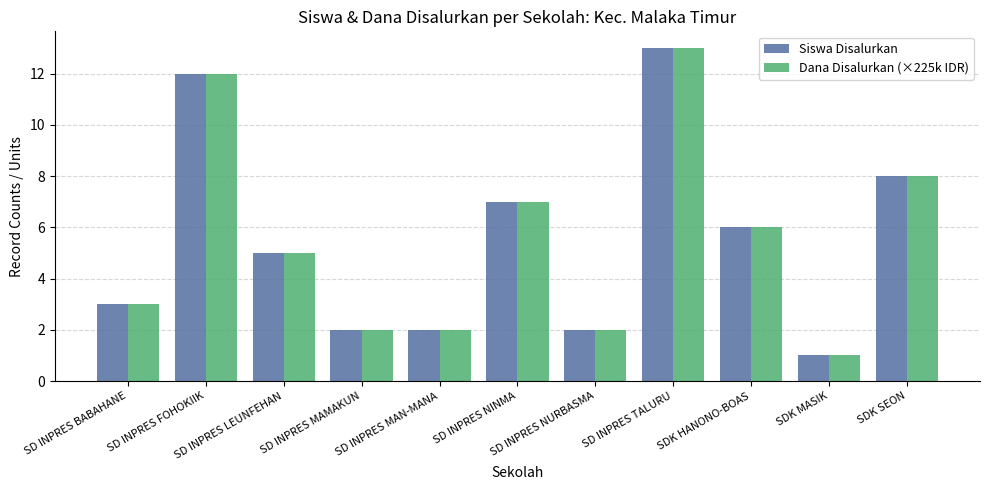

What is the sum of the Siswa Disalurkan values at SD INPRES MAN-MANA and SD INPRES FOHOKIIK?

14